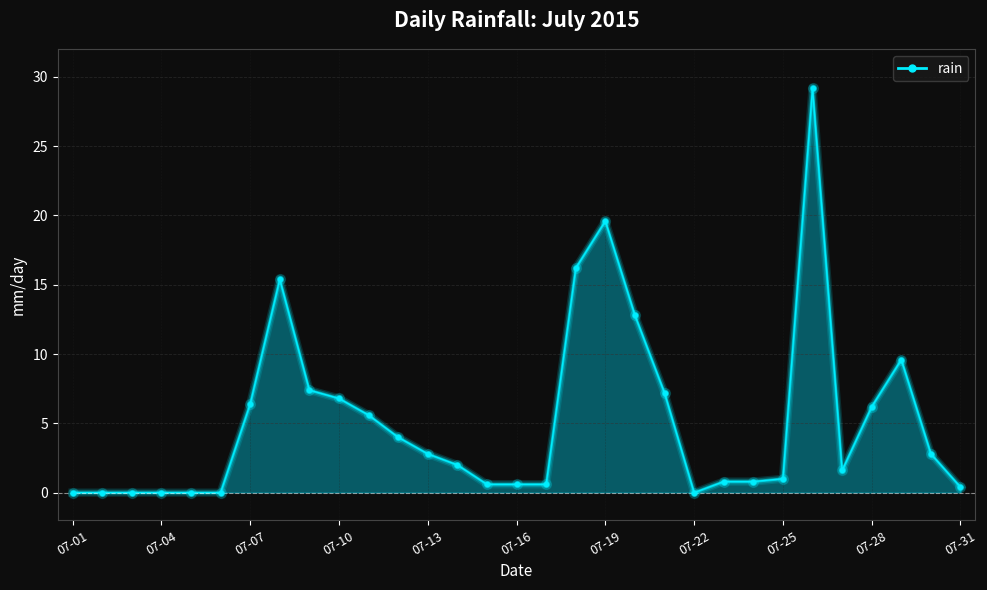

What is the difference between the maximum and minimum values?

29.2